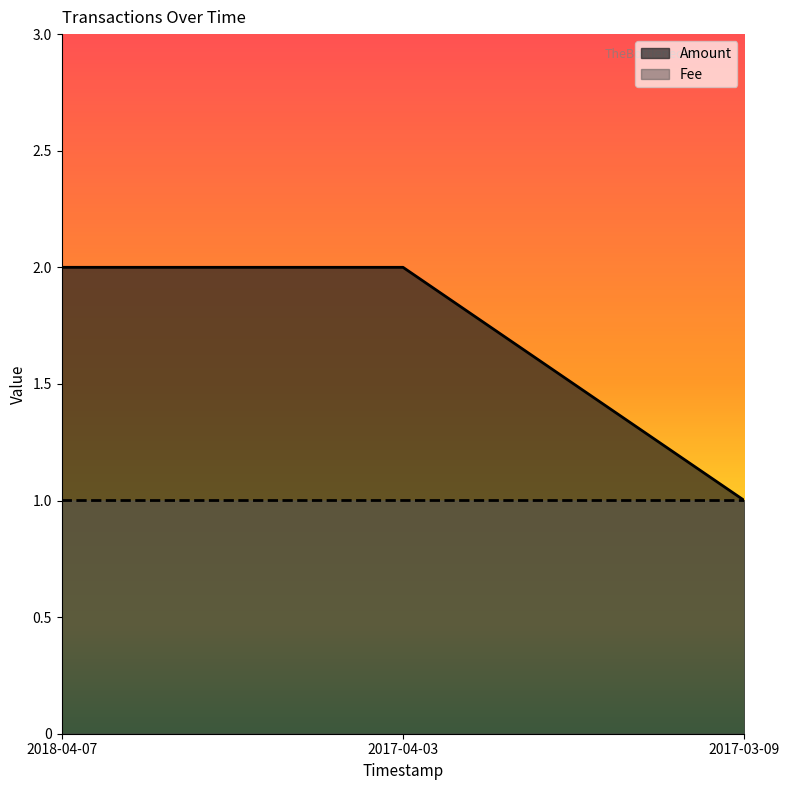

Which series has the largest total across all categories?

Amount